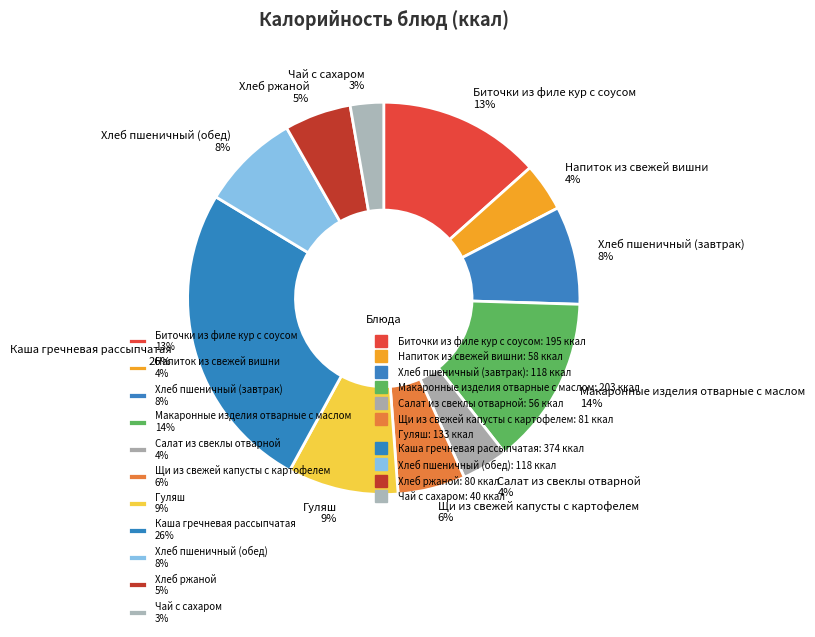

The Макаронные изделия отварные с маслом slice represents 1% of the pie. True or false?

False